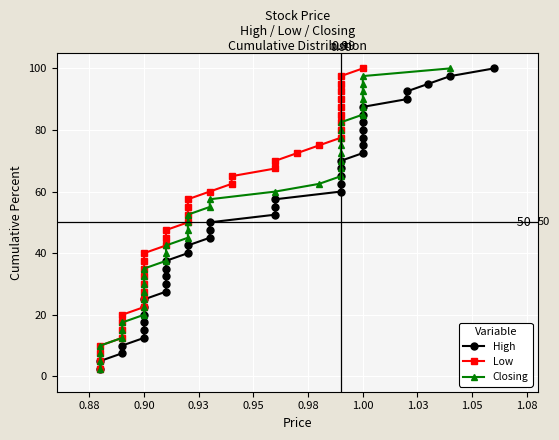

How many lines are shown in the chart?

3